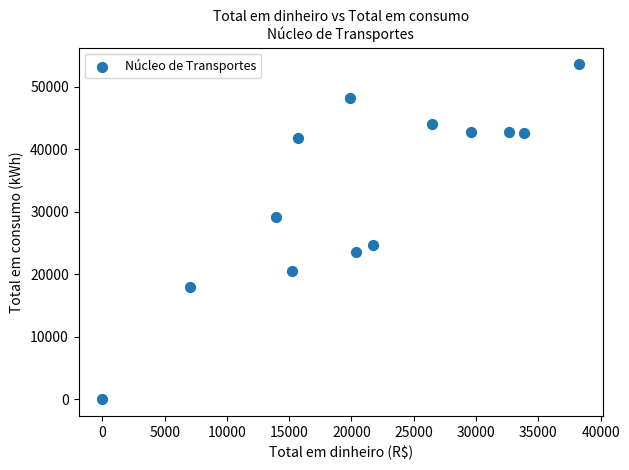

What is the range of Y values (max minus min)?

53560